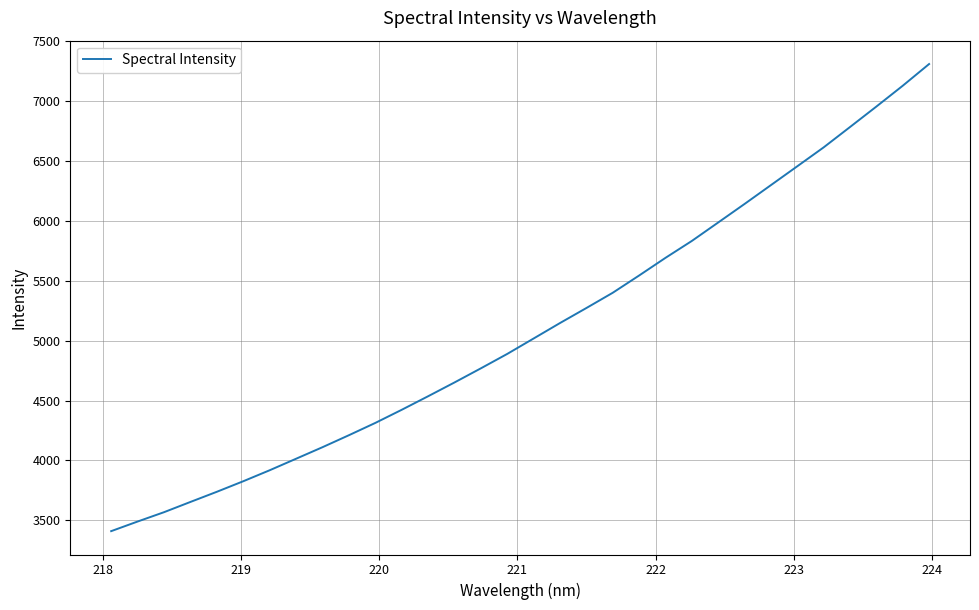

What is the smallest value displayed?

3409.4